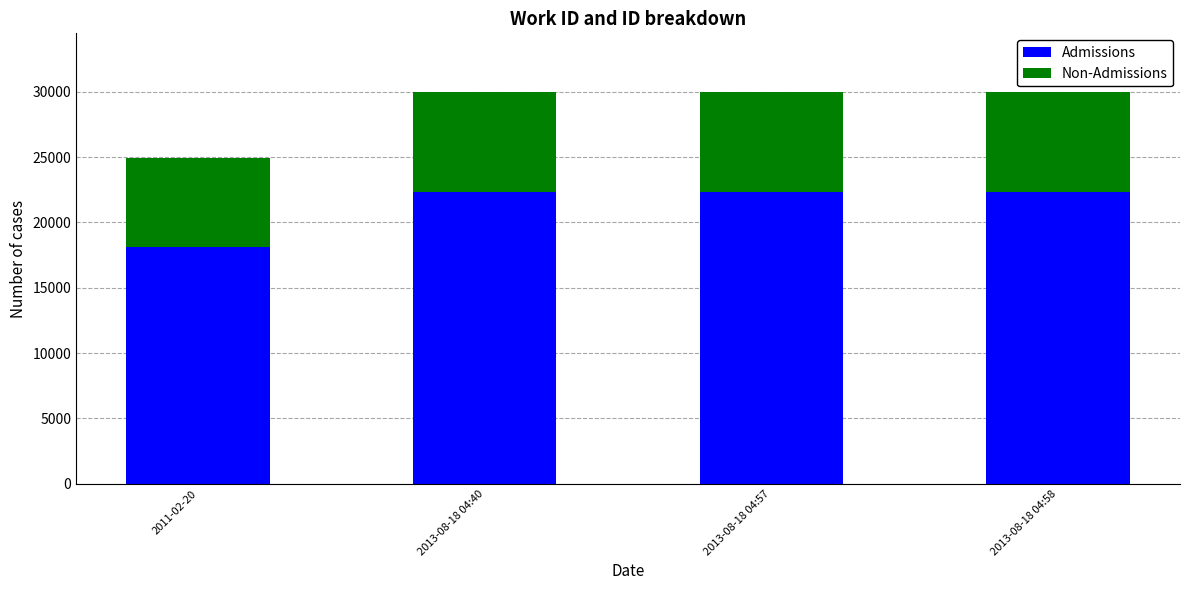

What is the difference between the maximum and minimum values in the Admissions series?

4193